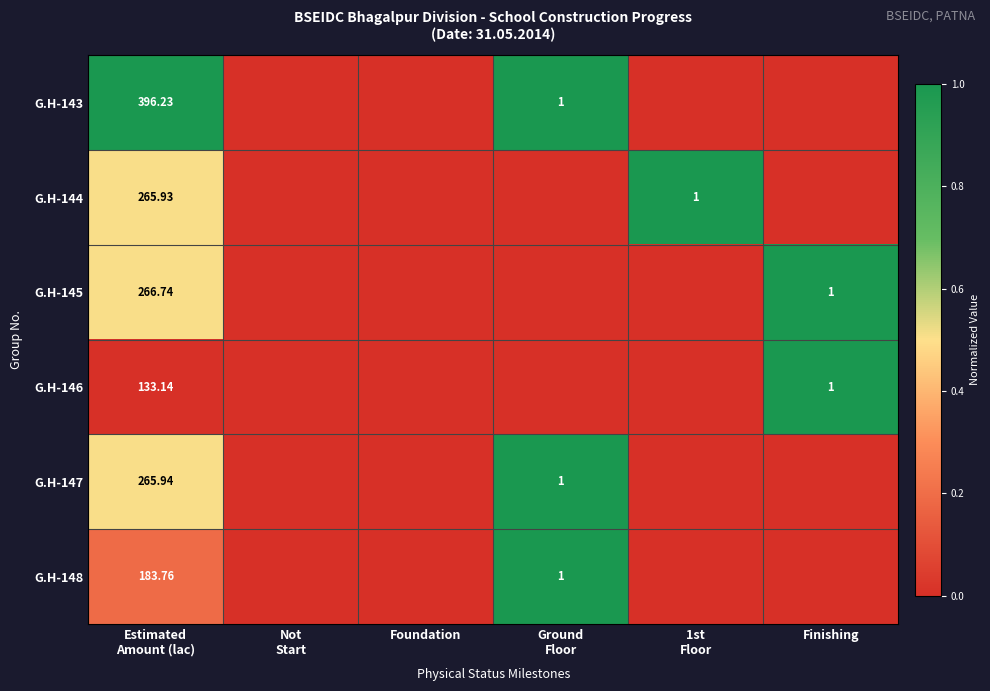

Between Estimated
Amount (lac) and 1st
Floor, which is larger?

Estimated
Amount (lac)